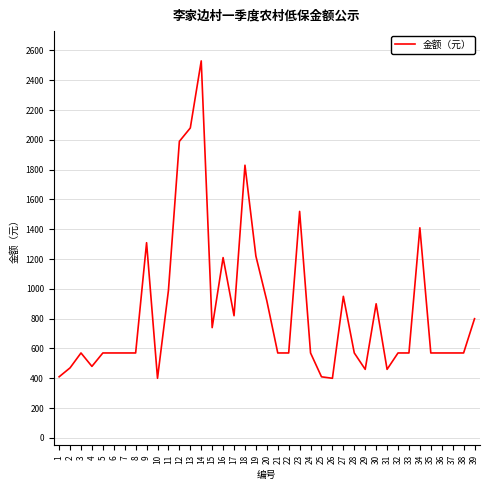

True or false: the data shows 480 at 4.

True